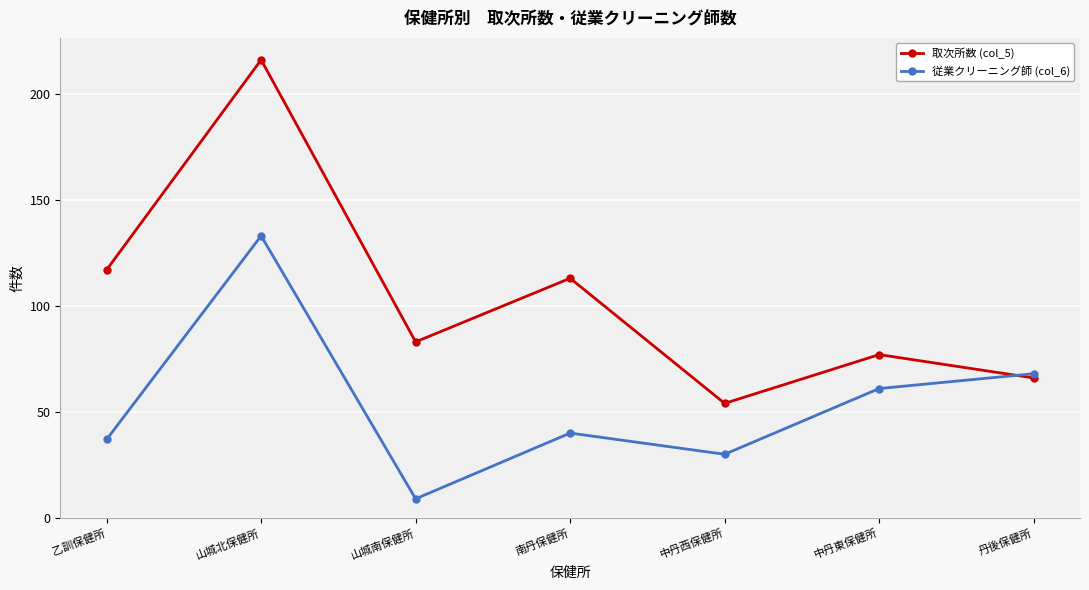

How many data points in 取次所数 (col_5) are less than 83?

3